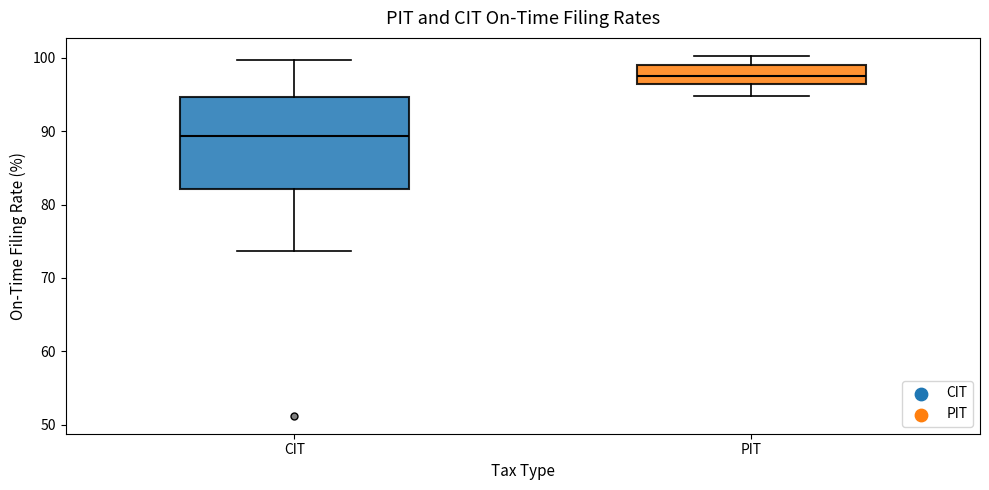

Which box is the tallest, from its lower edge to its upper edge?

CIT